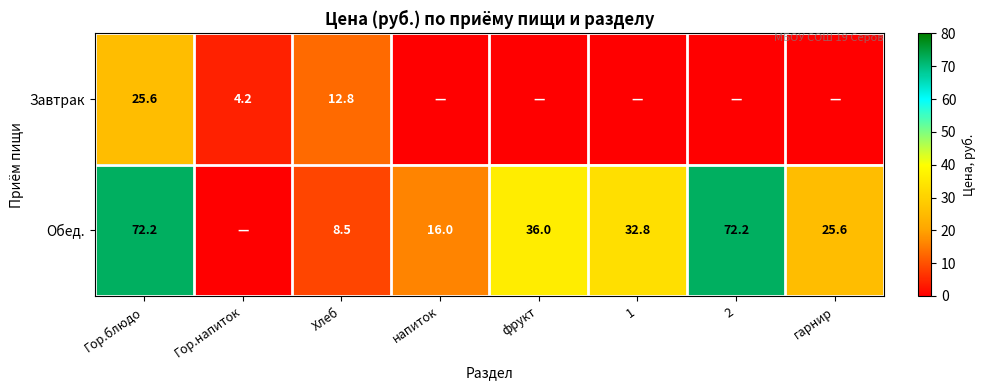

Which label corresponds to the smallest value in the chart?

напиток